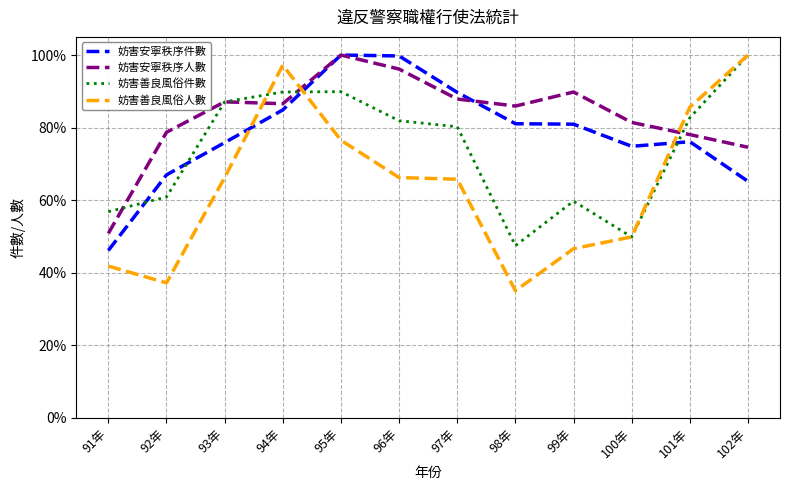

What position from the right is 96年?

7